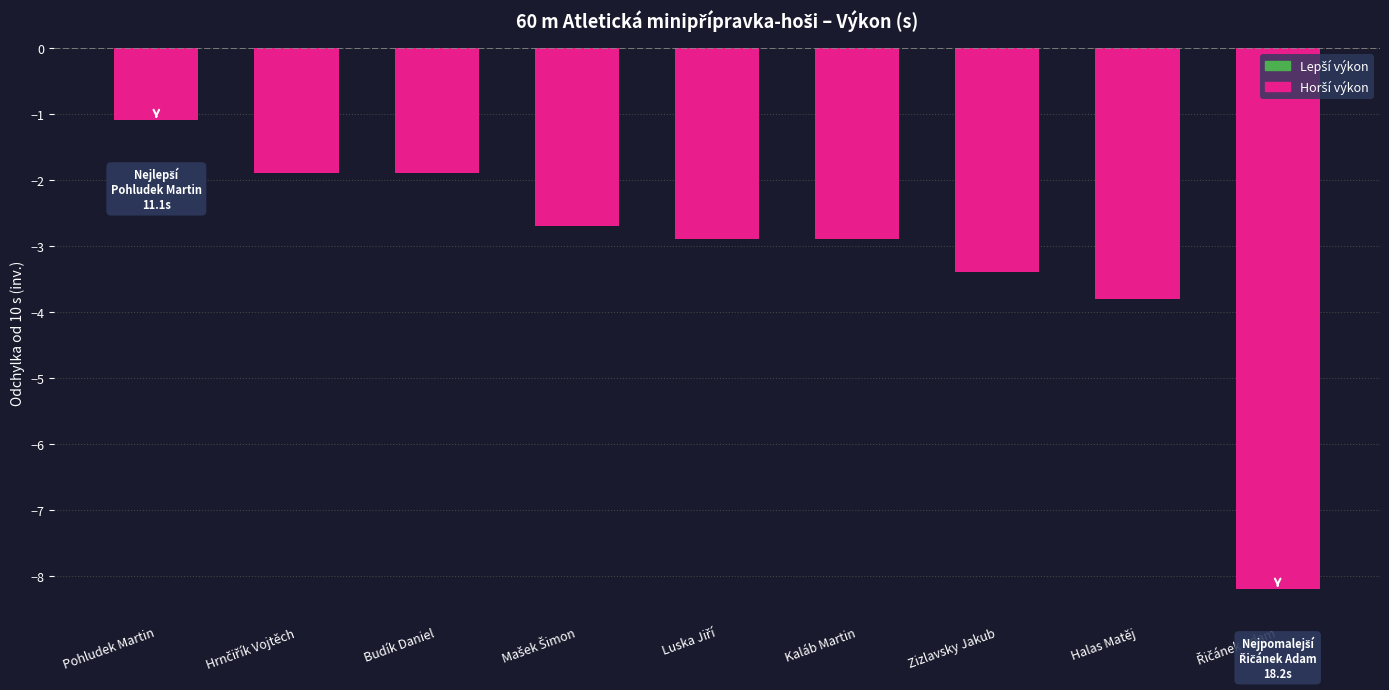

What is the label of the 4th bar from the right?

Kaláb Martin